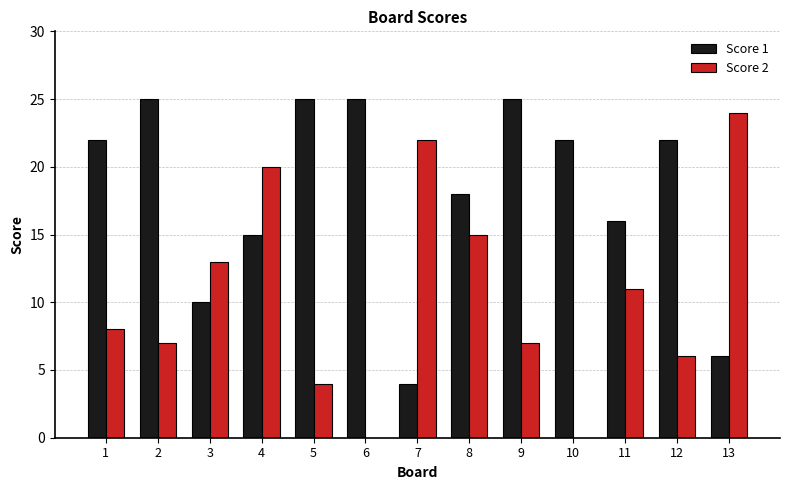

What is the average value of the Score 1 series?

18